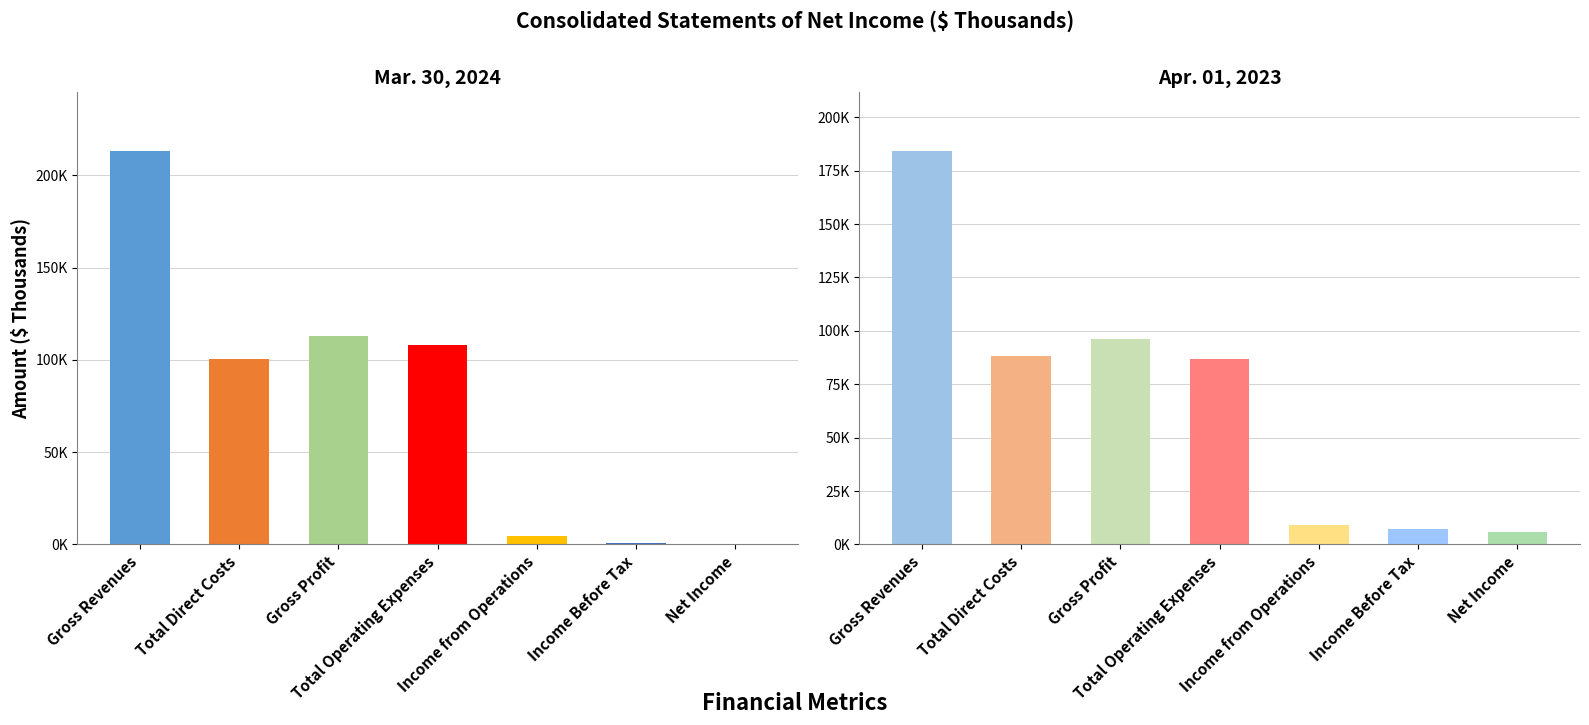

At how many categories does at least one series exceed 184004?

1